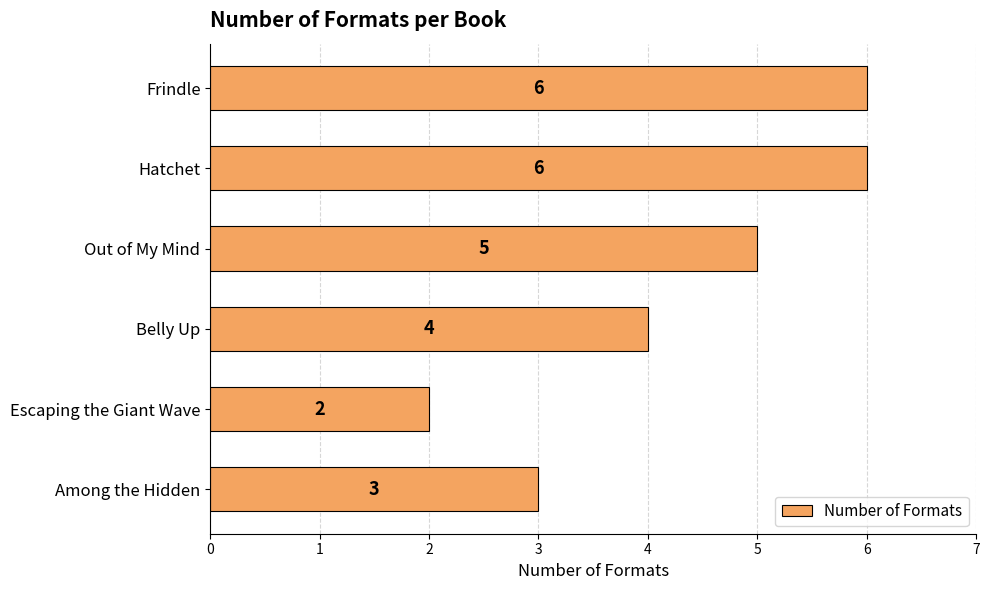

Which label corresponds to the smallest value in the chart?

Escaping the Giant Wave